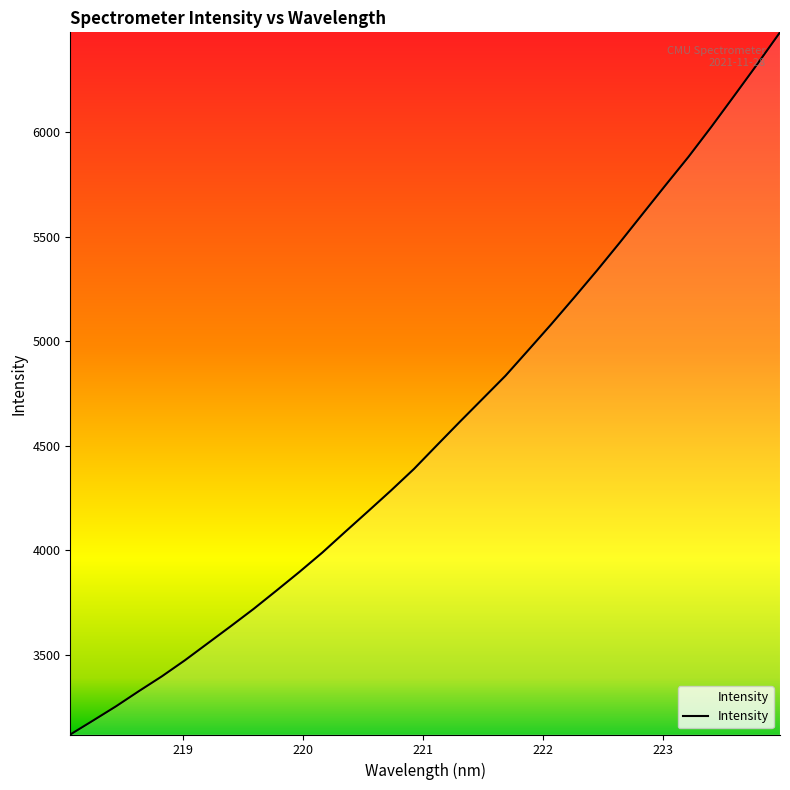

What is the minimum value shown in the chart?

3117.6